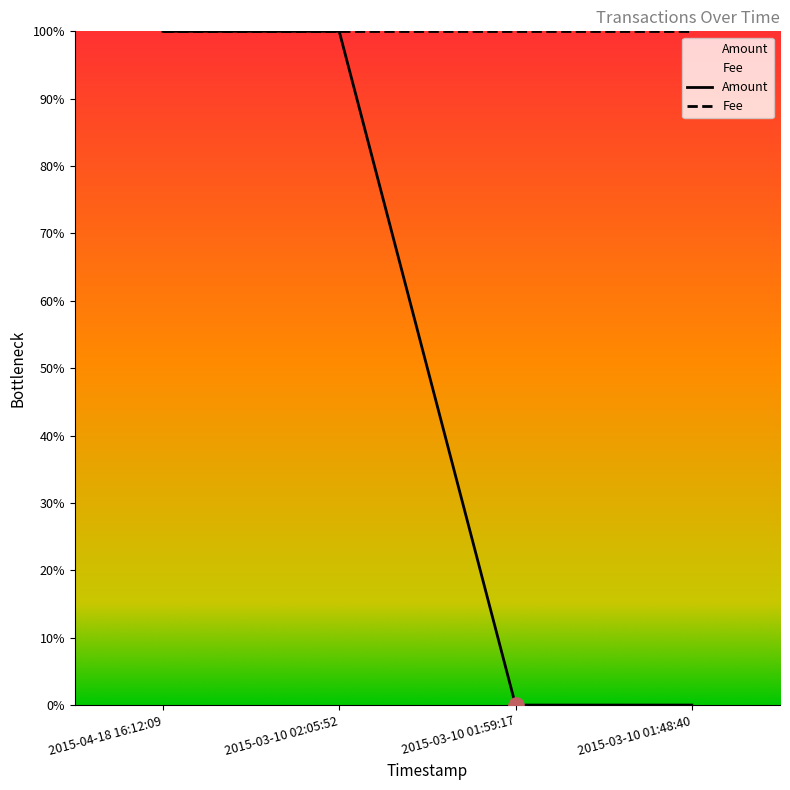

Which has a higher value, 2015-04-18 16:12:09 or 2015-03-10 02:05:52?

2015-03-10 02:05:52